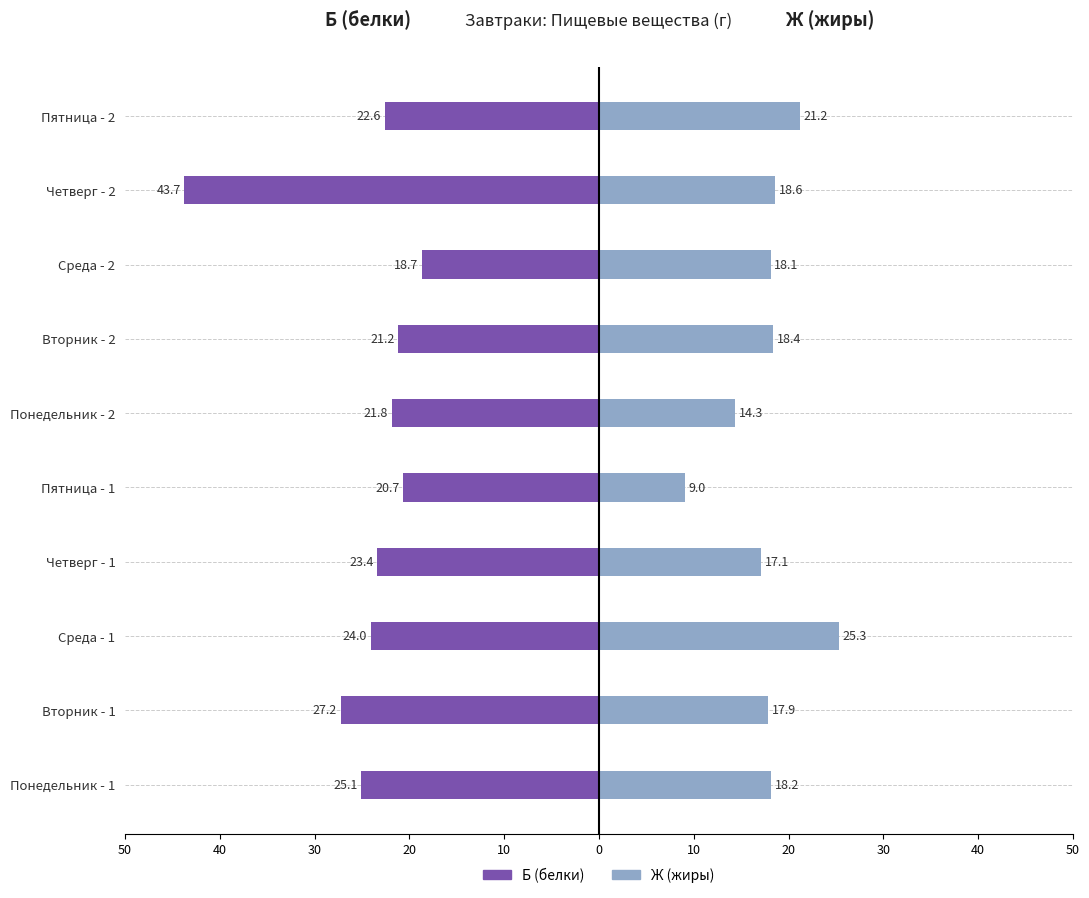

What is the sum of all Б (белки) values?

-248.4